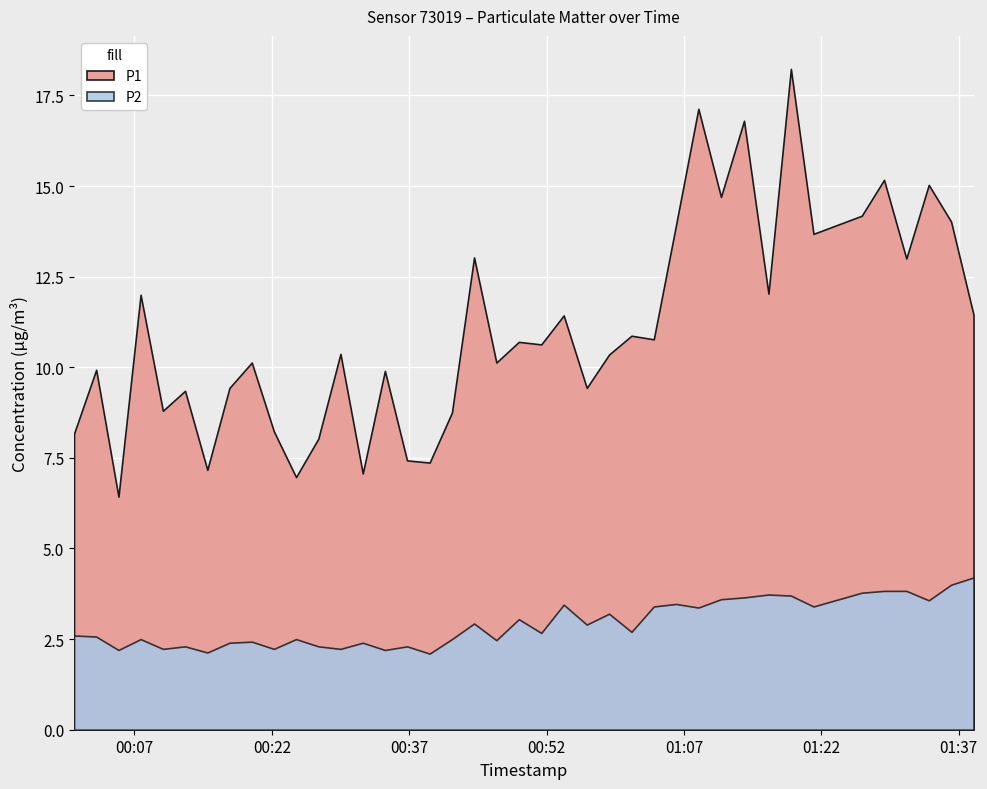

What is the spread (max minus min) of values at 2023-07-24T00:58:49?

7.1